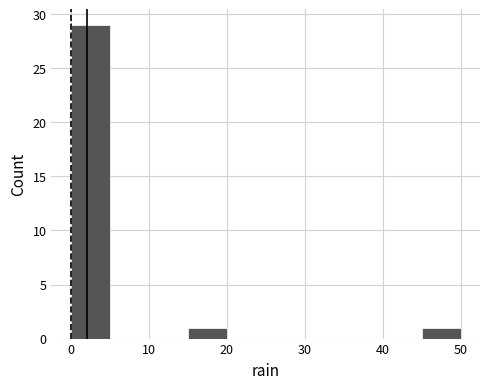

What is the height of the bar covering 15 to 20 on the x-axis? The values are not printed on the chart, so give them approximately, as read against the axis.

1